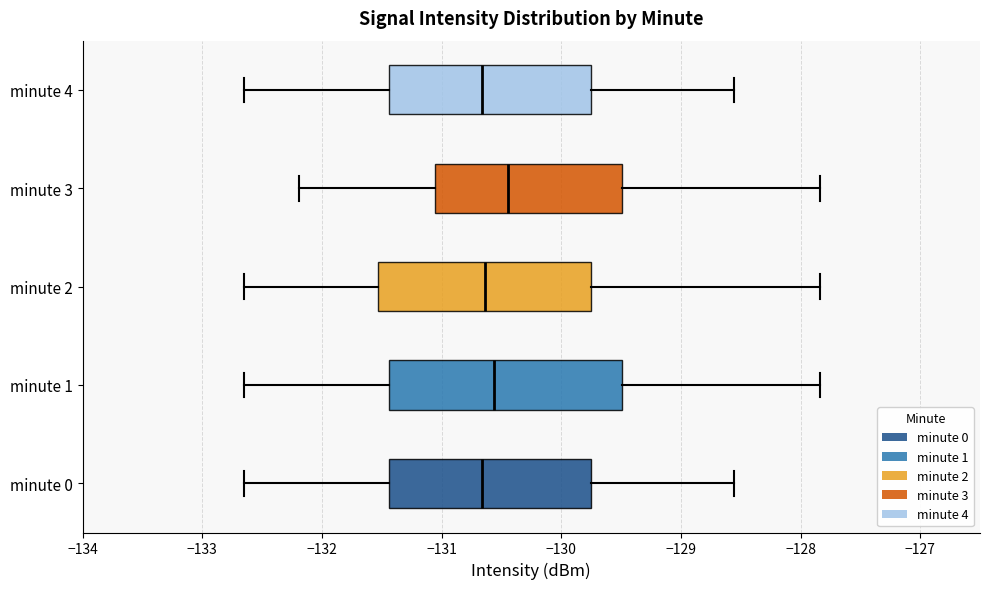

Comparing the boxes themselves (not the whiskers), which one is the widest?

minute 1